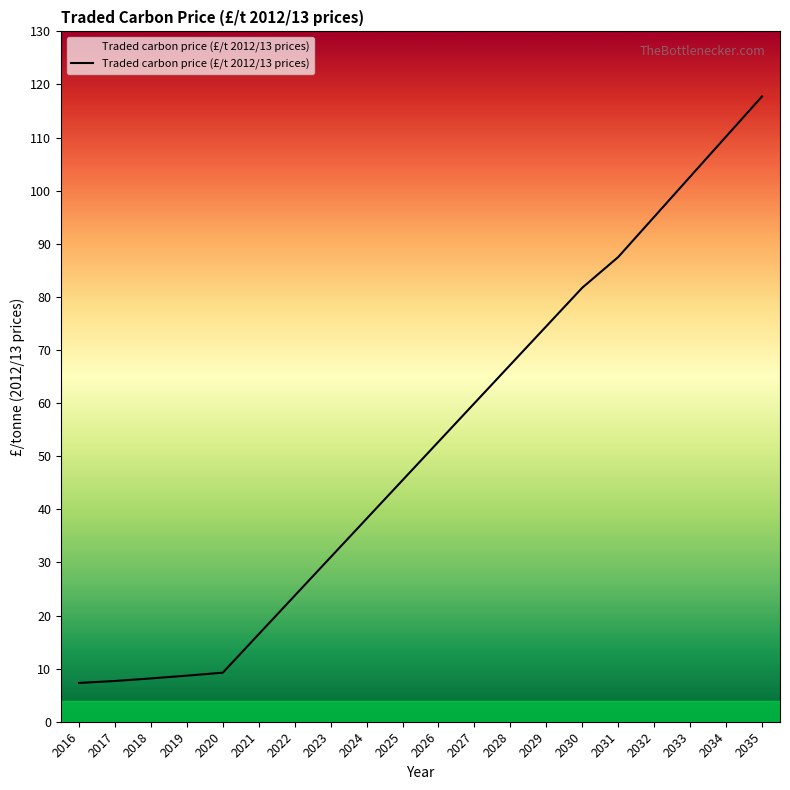

True or false: there are more than 2 points higher than both neighbors.

False